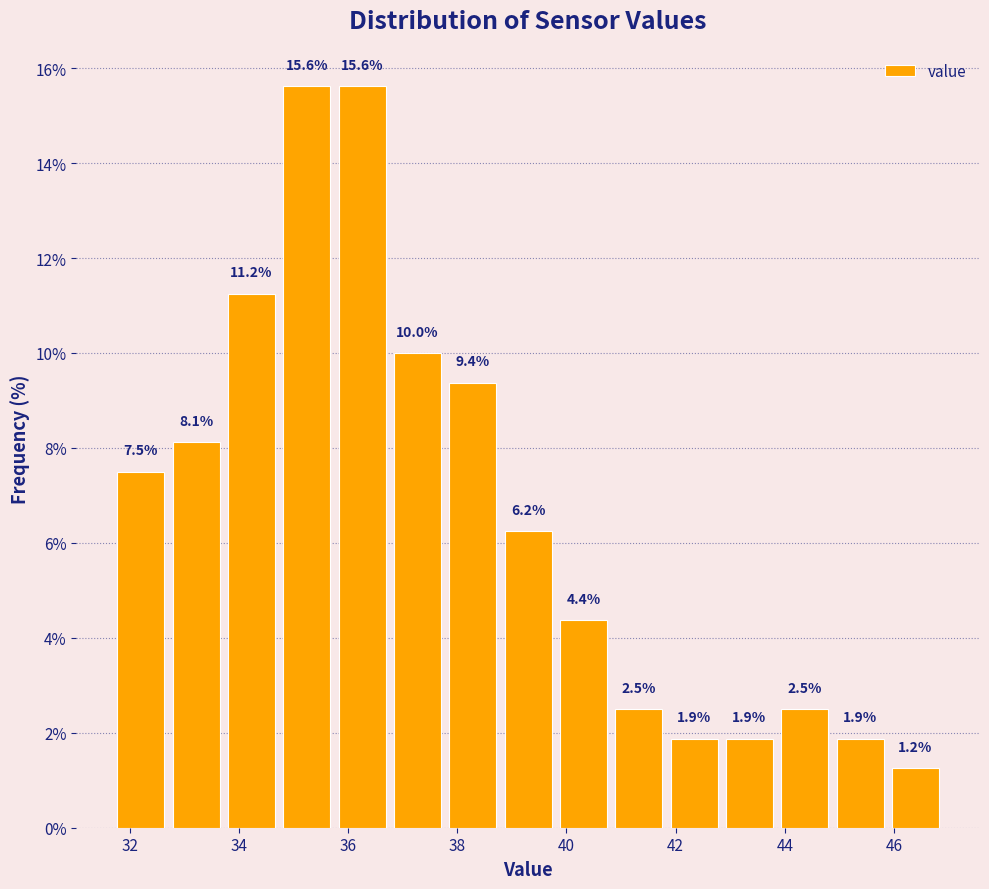

Reading left to right, transcribe this chart: for each bar, give the range it covers on the x-axis and its height. The bar edges are not printed on the chart, so give them approximately, as read against the axis.

31.8 to 32.8: 7.5
32.8 to 33.8: 8.1
33.8 to 34.8: 11.2
34.8 to 35.8: 15.6
35.8 to 36.8: 15.6
36.8 to 37.8: 10.0
37.8 to 38.8: 9.4
38.8 to 39.8: 6.2
39.8 to 40.8: 4.4
40.8 to 41.8: 2.5
41.8 to 42.8: 1.9
42.8 to 43.8: 1.9
43.8 to 44.8: 2.5
44.8 to 45.8: 1.9
45.8 to 47.0: 1.2